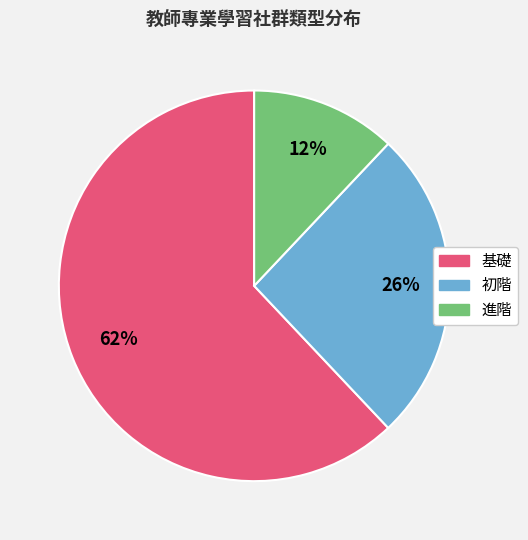

What is the majority slice?

基礎